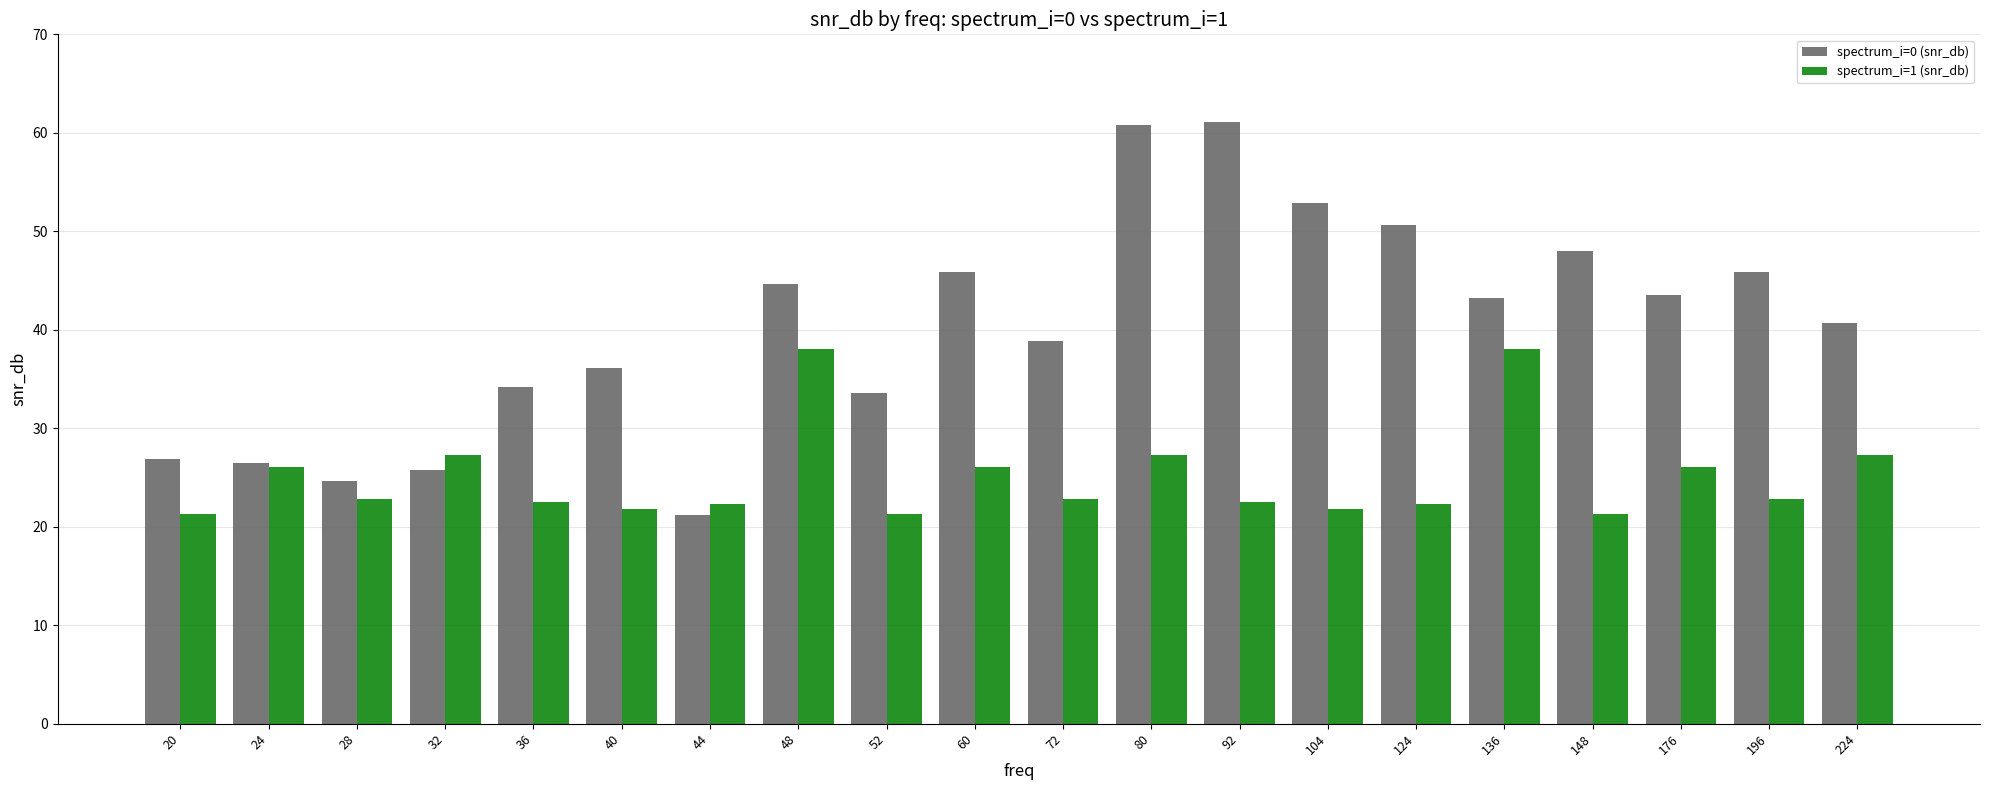

What is the difference between the second highest and minimum values in the spectrum_i=1 (snr_db) series?

16.7